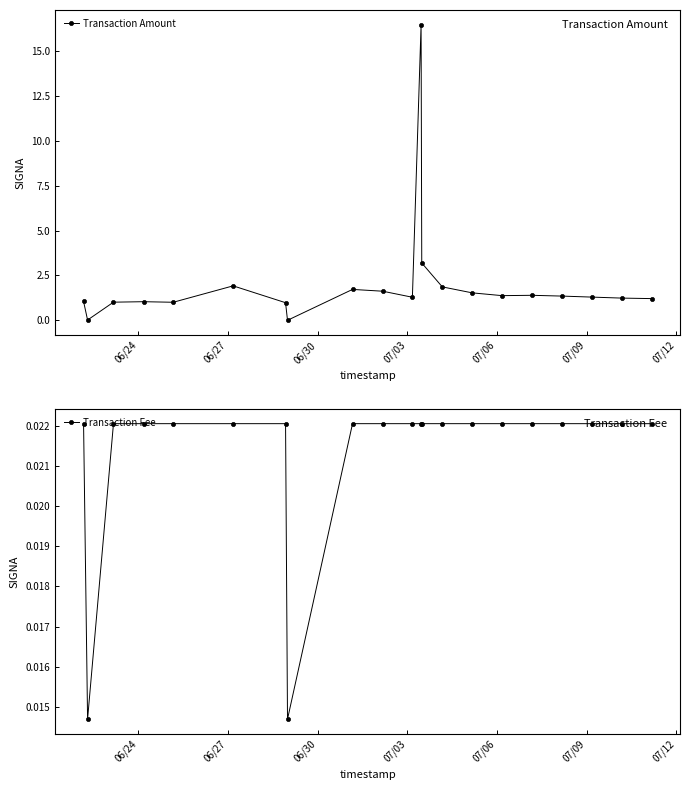

What is the value of the Transaction Amount point at the 14th from the left?

1.9